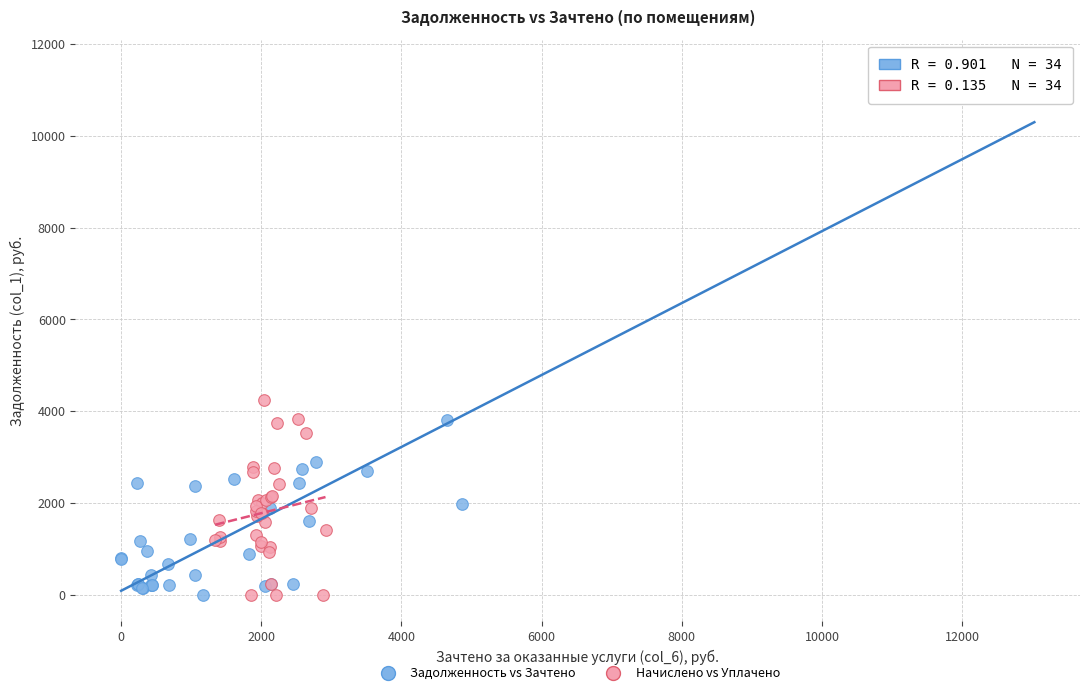

Which series has the largest Y range (max minus min)?

Задолженность vs Зачтено